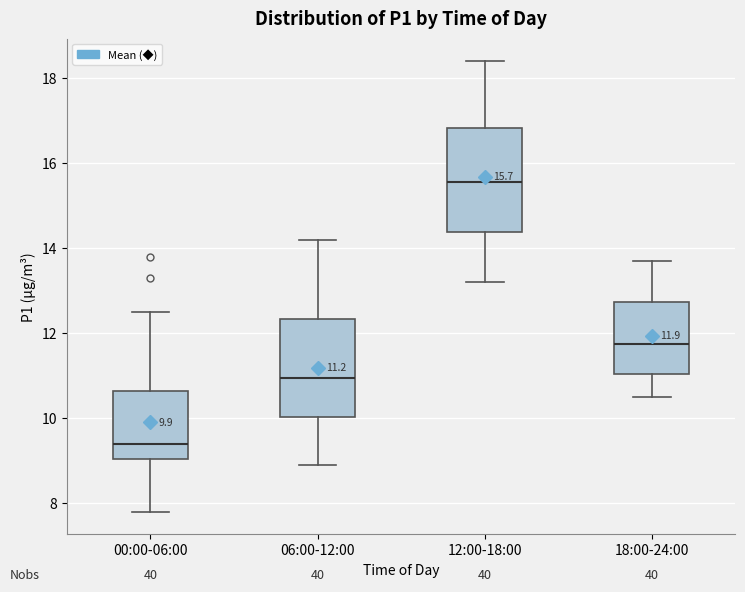

Which box's median line is the lowest?

00:00-06:00